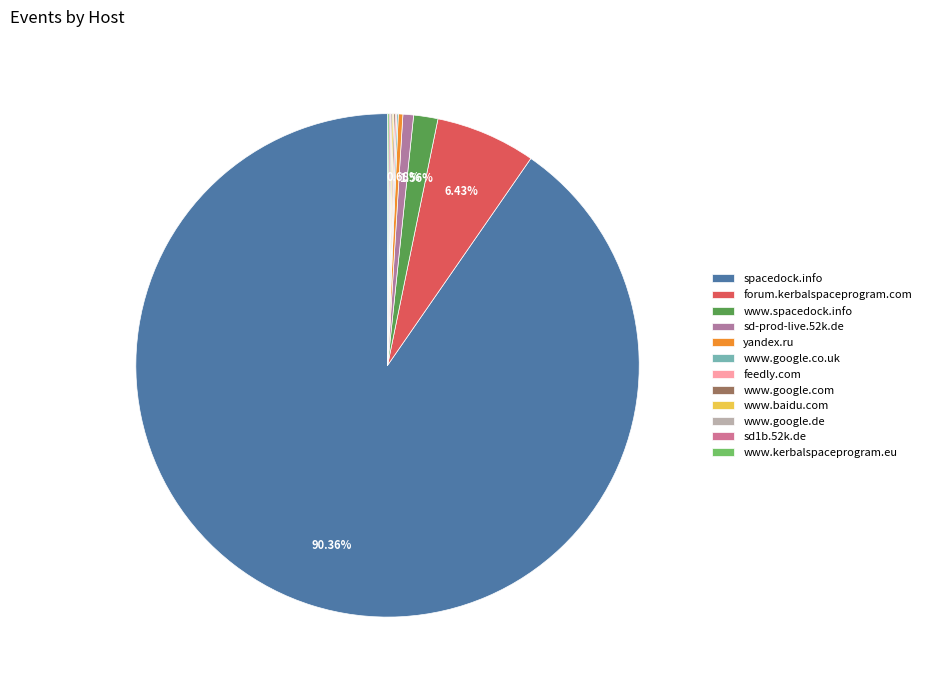

Which category has the biggest portion of the pie?

spacedock.info